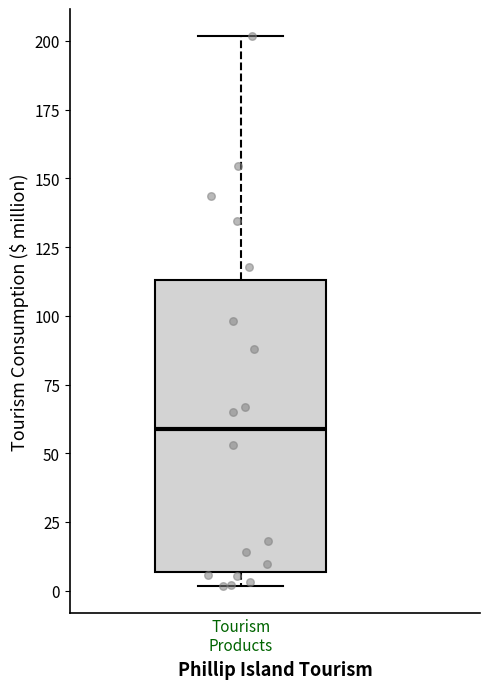

Where is the upper edge of the box for Tourism Products on the y-axis? The values are not printed on the chart, so give them approximately, as read against the axis.

115